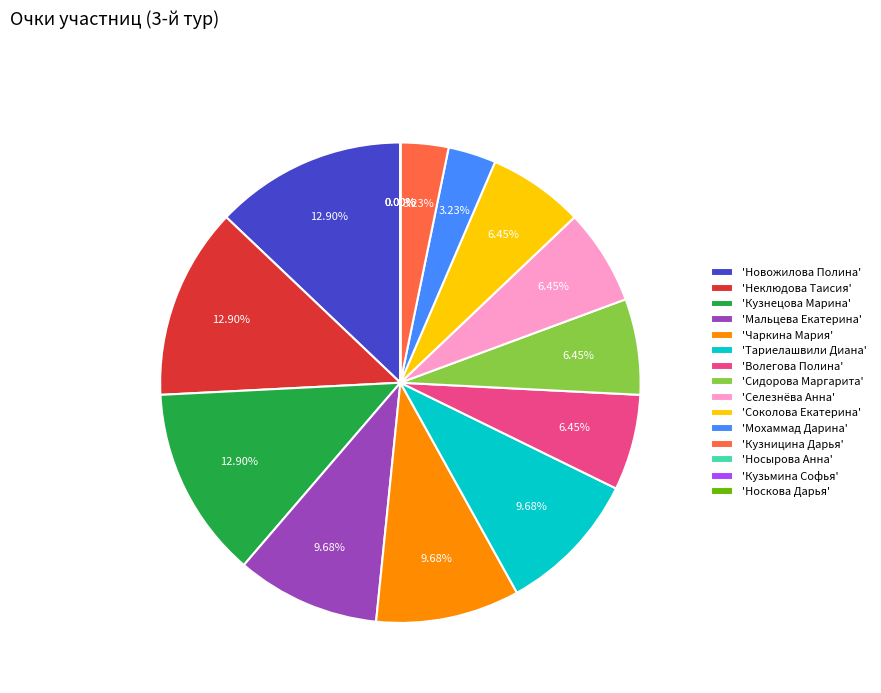

Is it true that Носкова Дарья is 0% of the pie?

True